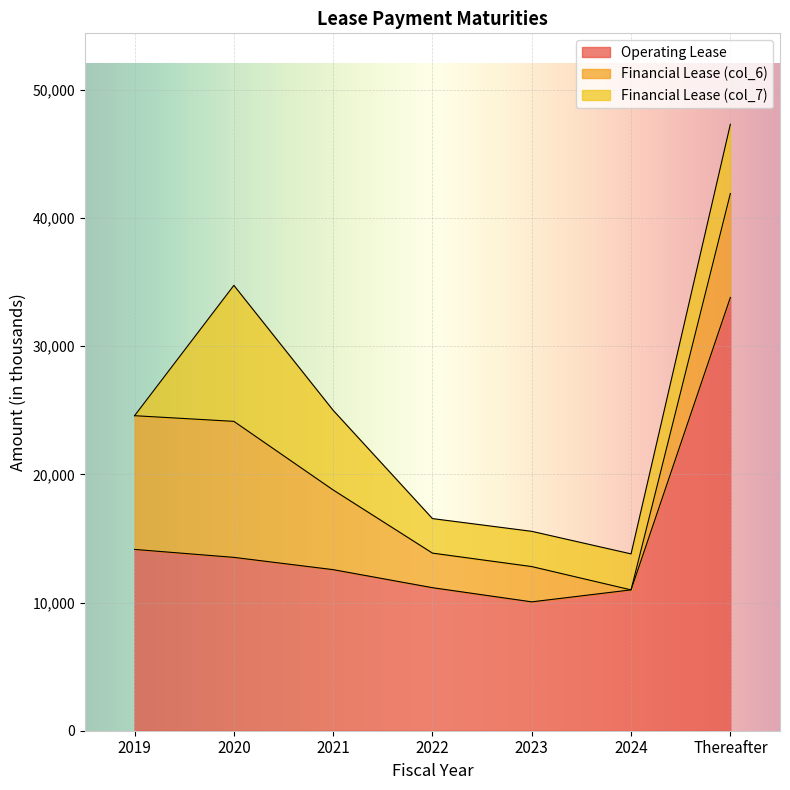

What is the label of the 7th point from the left?

Thereafter